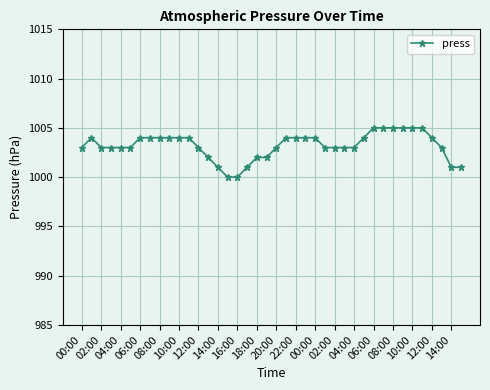

What is the value of the 4th point from the left?

1003